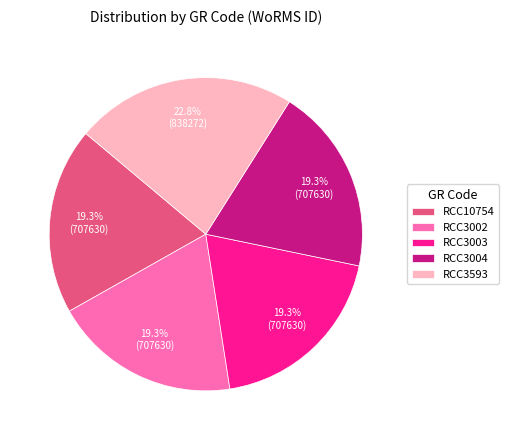

What is the ratio of the value at RCC3593 to the value at RCC3004?

1.2